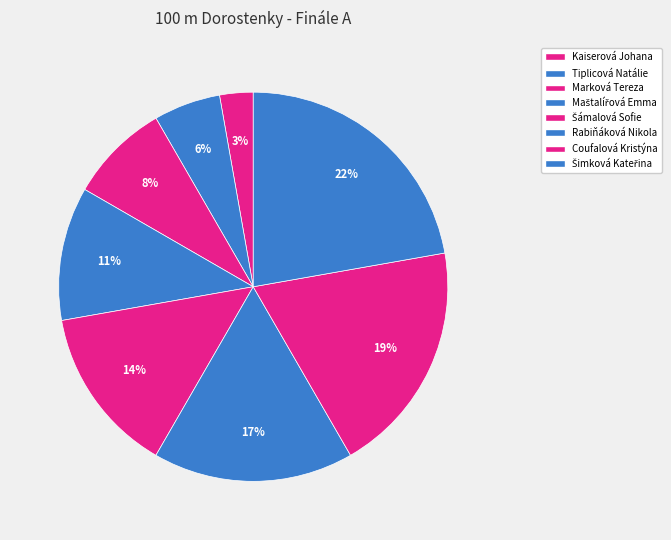

How many slices are in this pie chart?

8